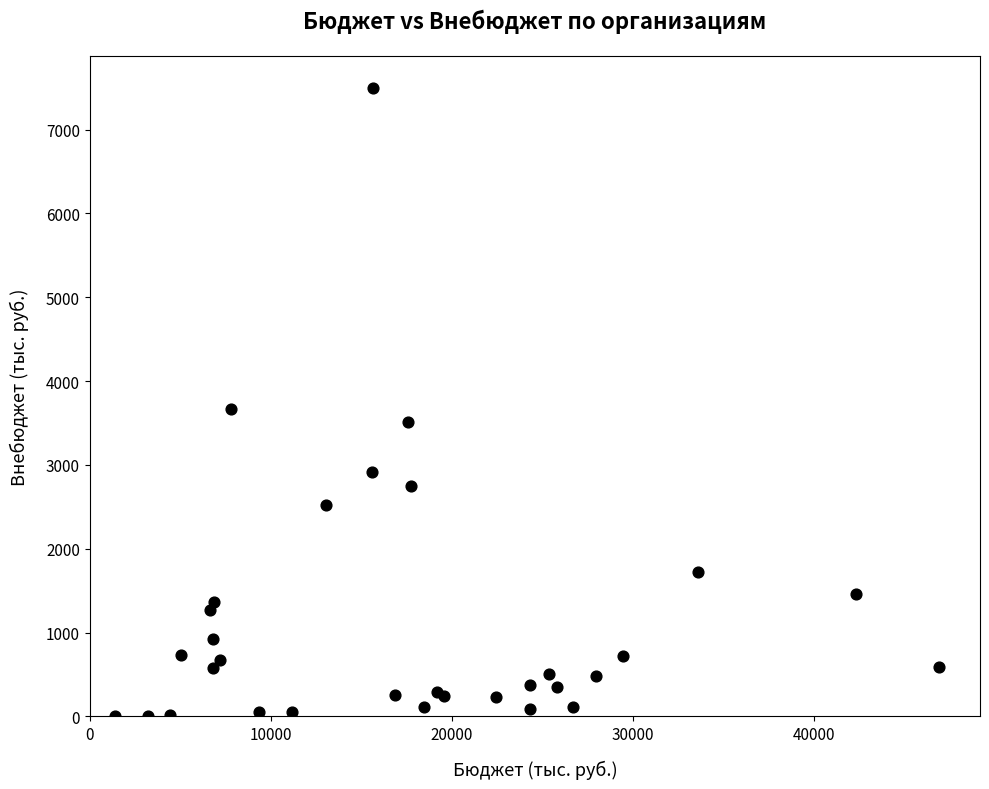

What Y value in the scatter plot is closest to 3750?

3669.2